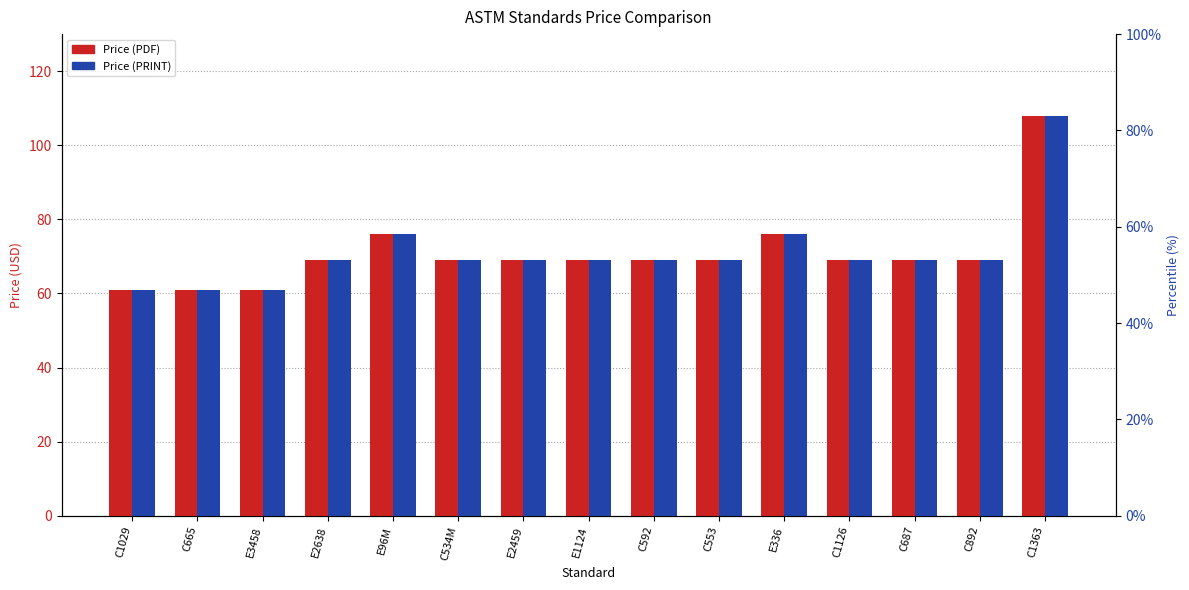

What is the difference between the Price (PDF) values at E96M and C687?

7